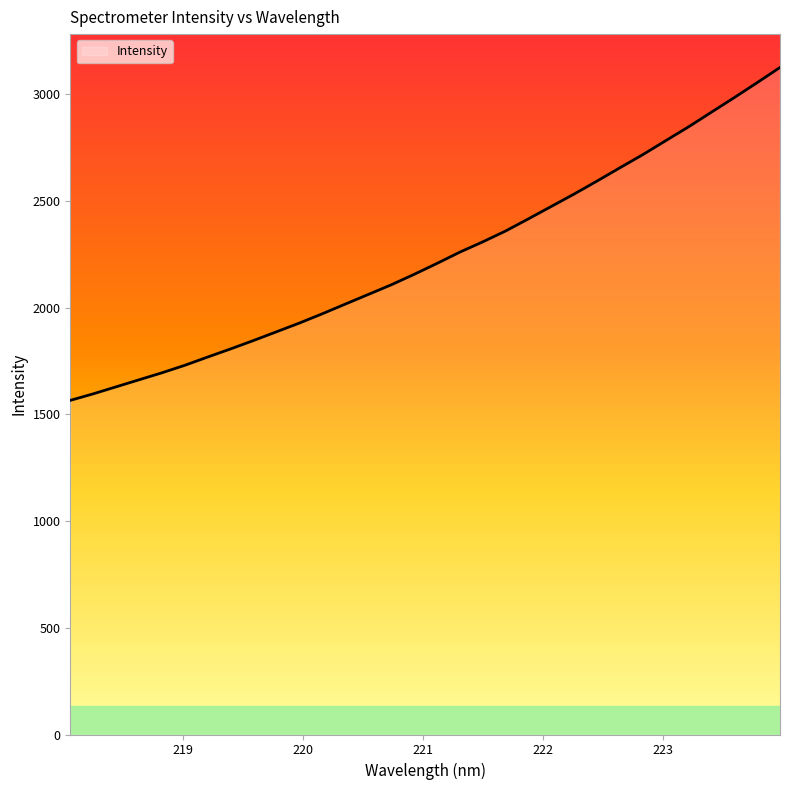

What is the maximum value shown in the chart?

3125.1